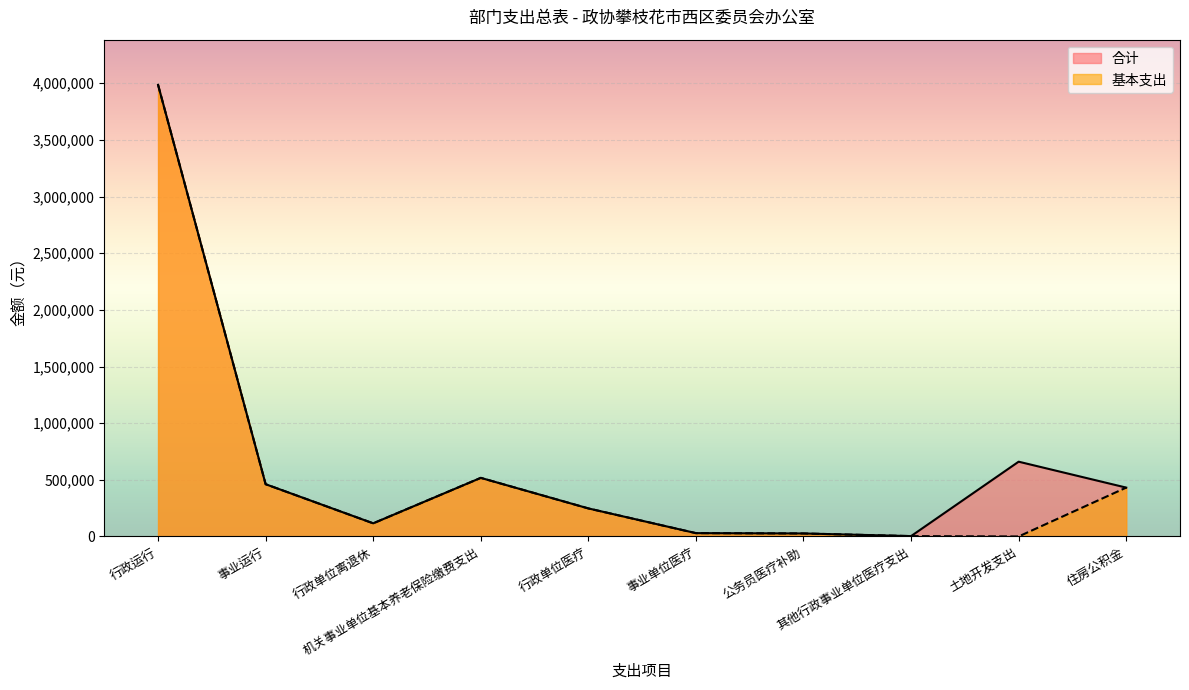

Between 公务员医疗补助 and 住房公积金, which series saw the biggest shift?

合计